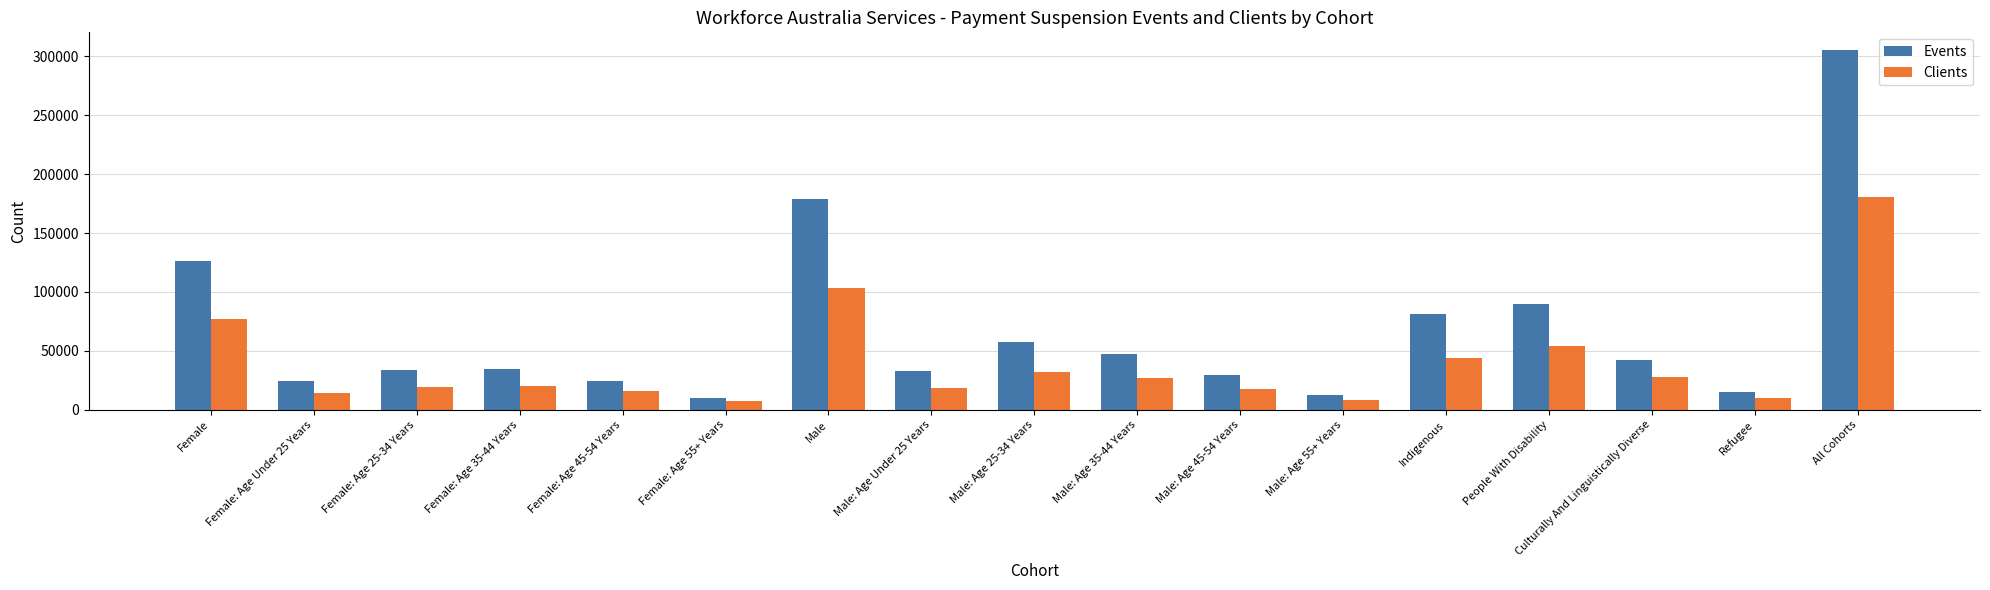

List the series in order of their overall mean, lowest first.

Clients, Events